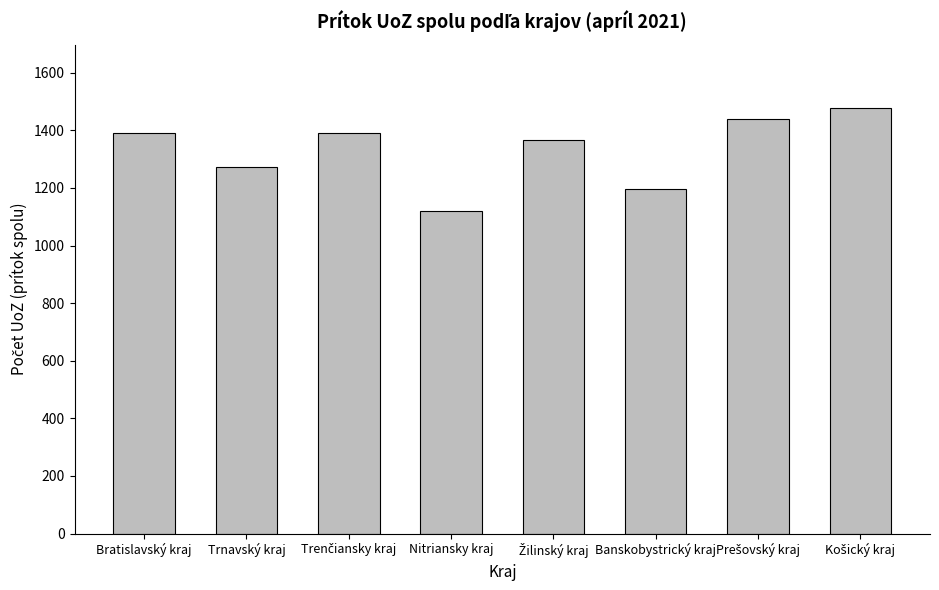

Are the bars horizontal?

No